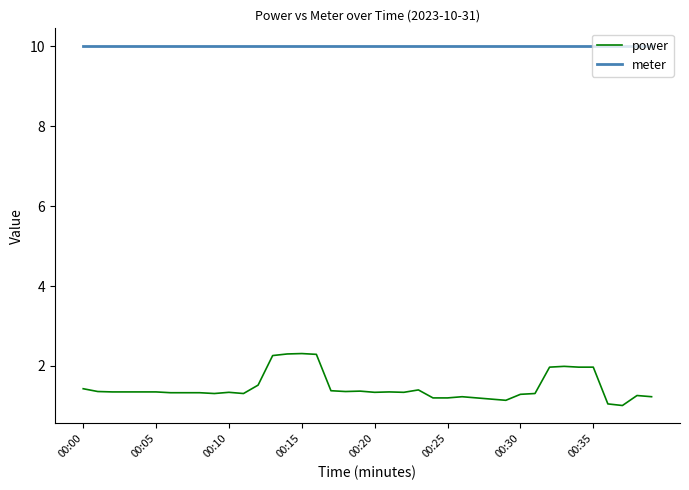

Does the chart display data point markers on the line(s)?

No